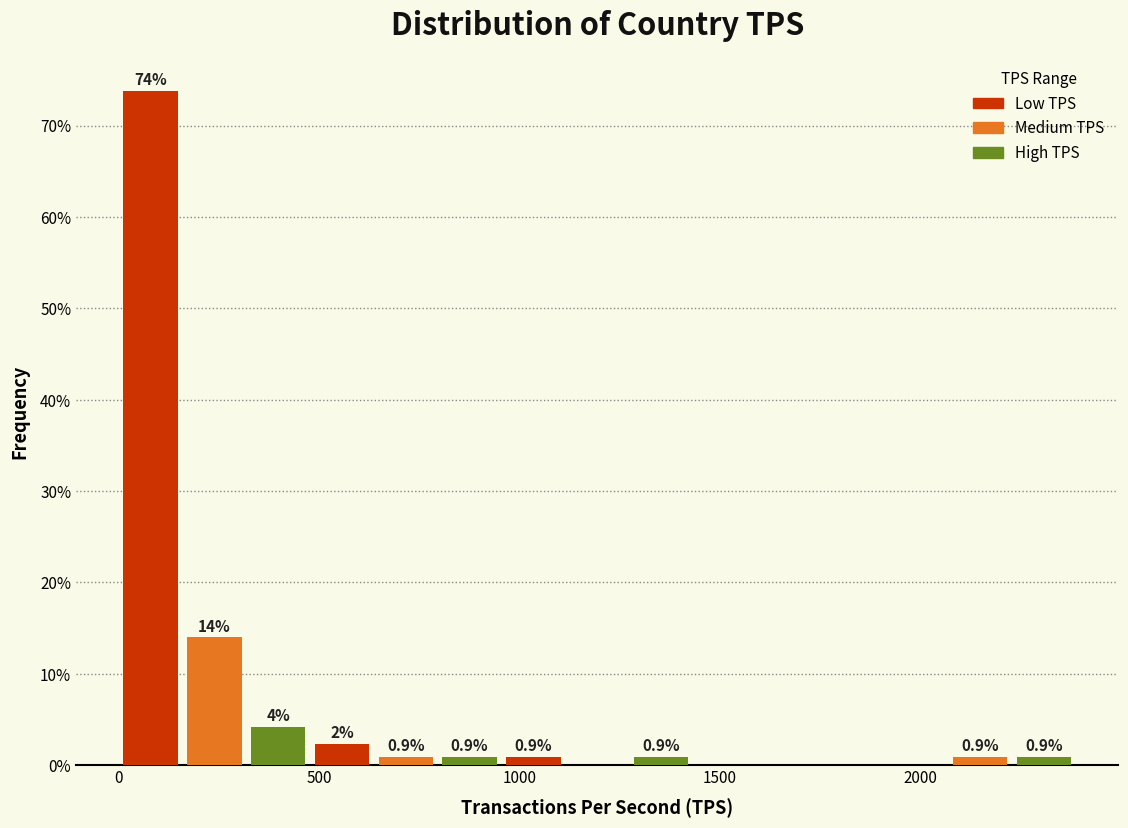

Around what value on the x-axis is the tallest bar? Give the approximate position of its centre, as read against the axis.

100